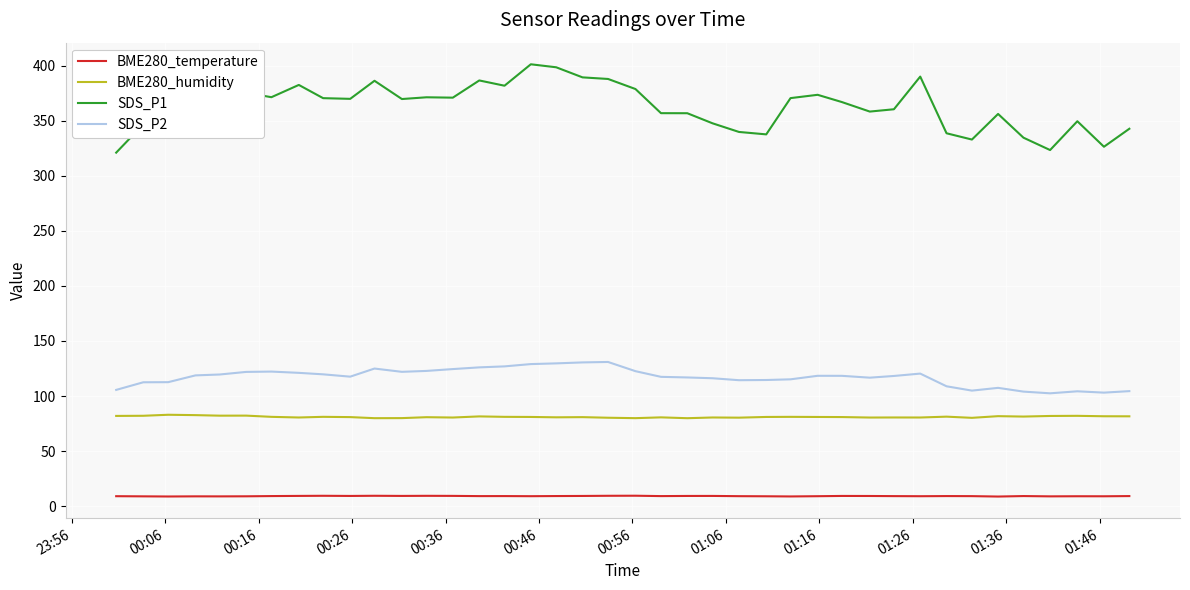

Which series has the largest range (max minus min)?

SDS_P1